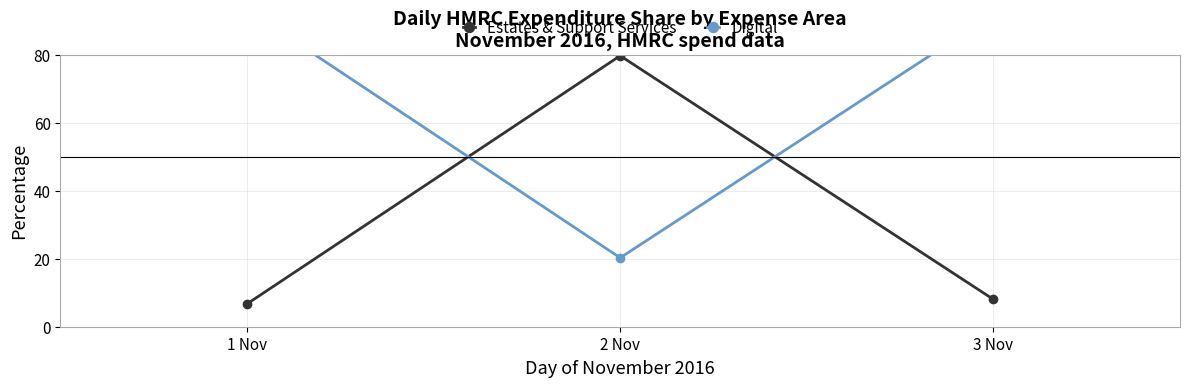

What is the total value across all series at 1 Nov?

100.0